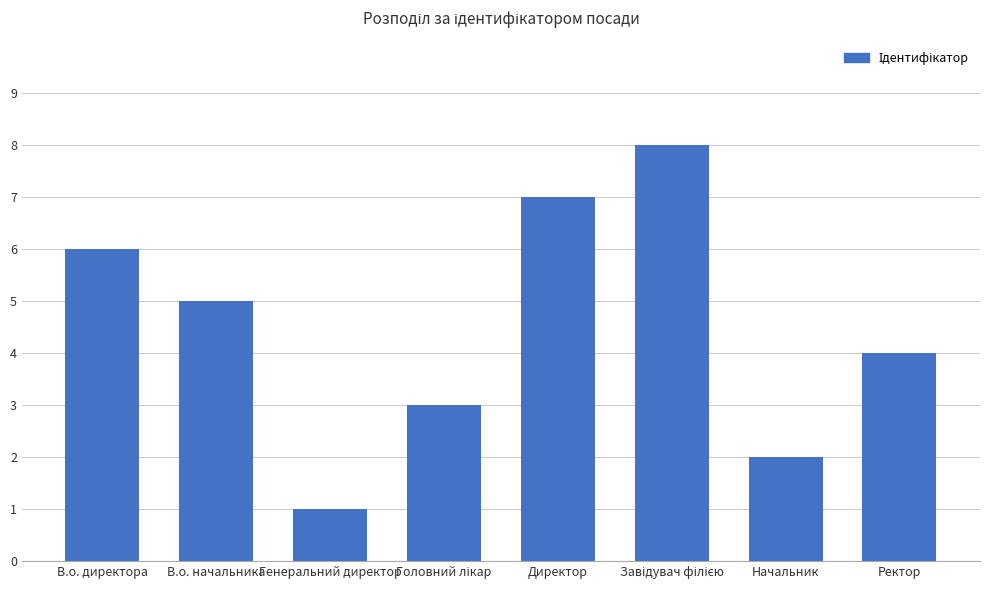

Reading left to right, what are all the values shown in this chart?

6	5	1	3	7	8	2	4